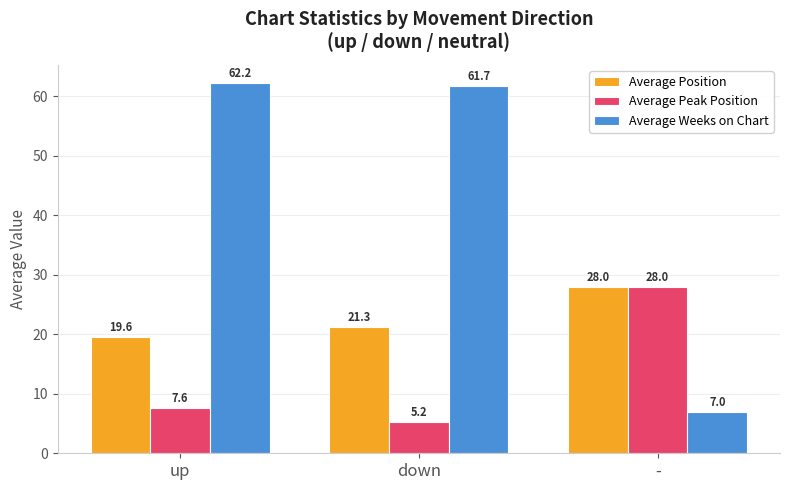

What position from the left is up?

1